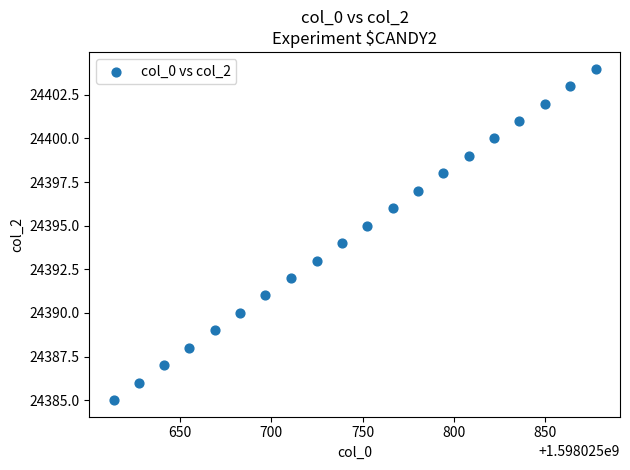

What is the range of Y values (max minus min)?

19